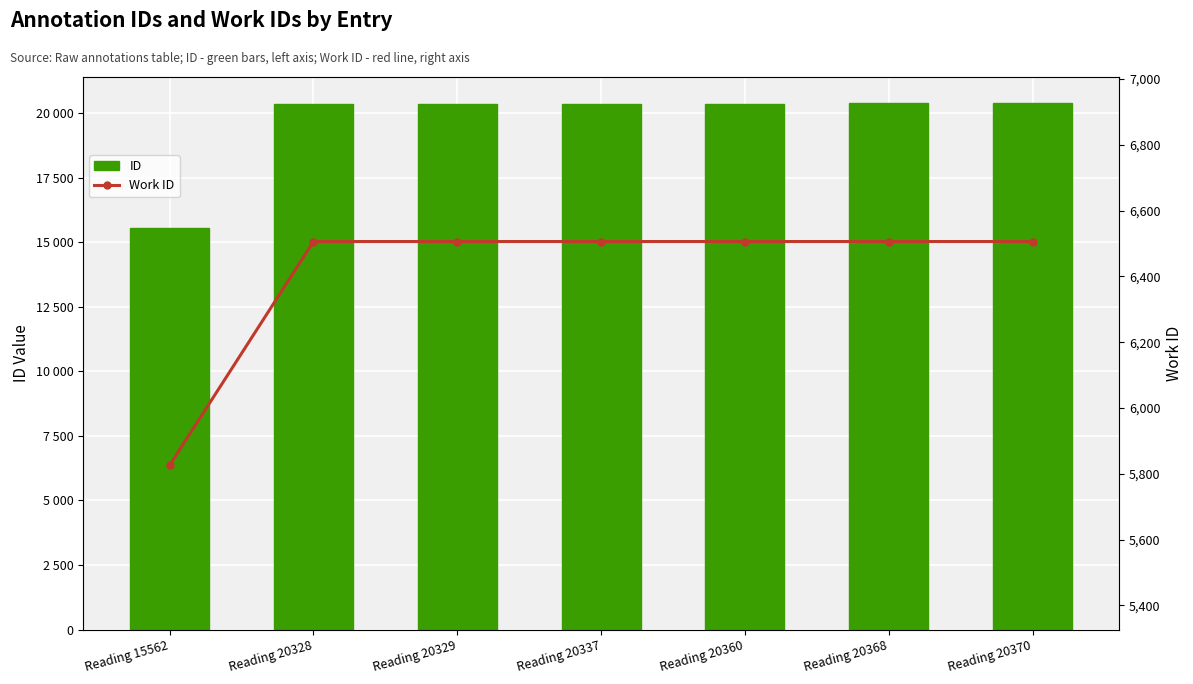

Which series has the widest spread of values?

ID